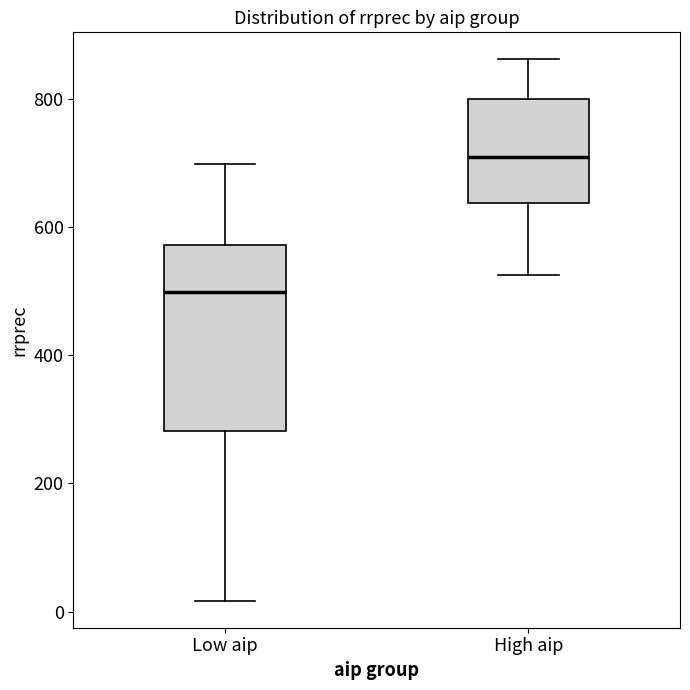

Where does the median line of the box for Low aip sit on the y-axis? The values are not printed on the chart, so give them approximately, as read against the axis.

500